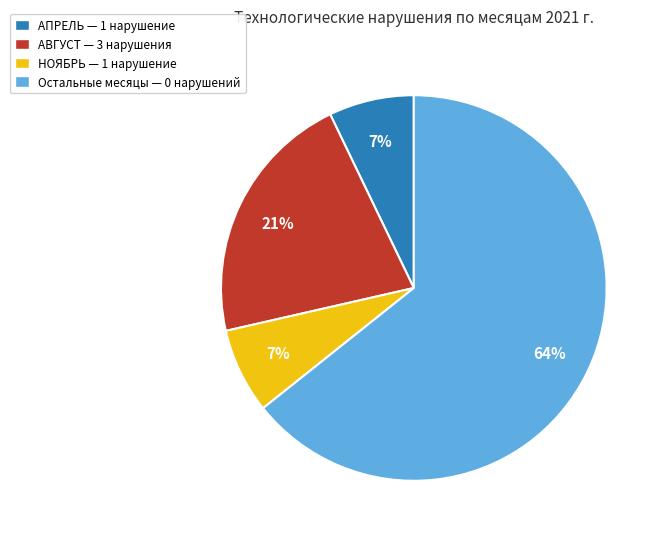

To the nearest percent, what is the average slice percentage?

25%